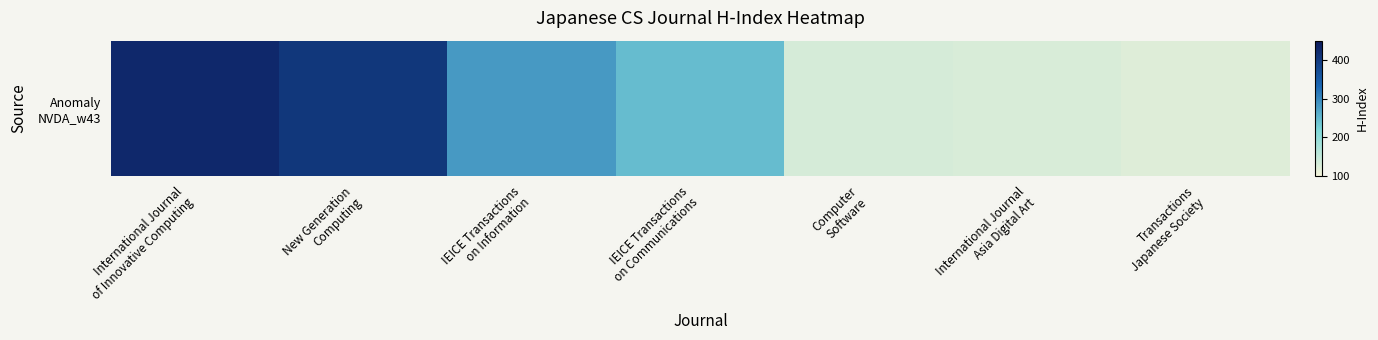

List the labels in order of value, smallest first.

Transactions
Japanese Society, International Journal
Asia Digital Art, Computer
Software, IEICE Transactions
on Communications, IEICE Transactions
on Information, New Generation
Computing, International Journal
of Innovative Computing